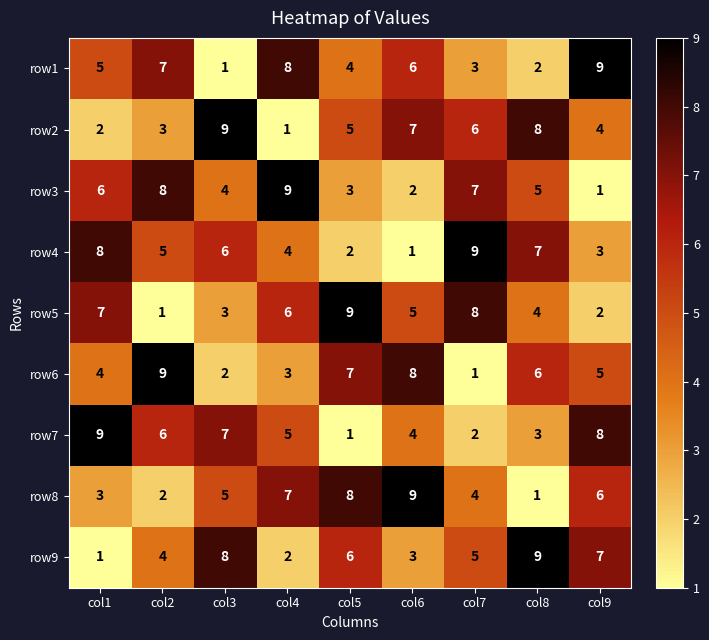

Rank the series at col2 from lowest to highest value.

row5, row8, row2, row9, row4, row7, row1, row3, row6